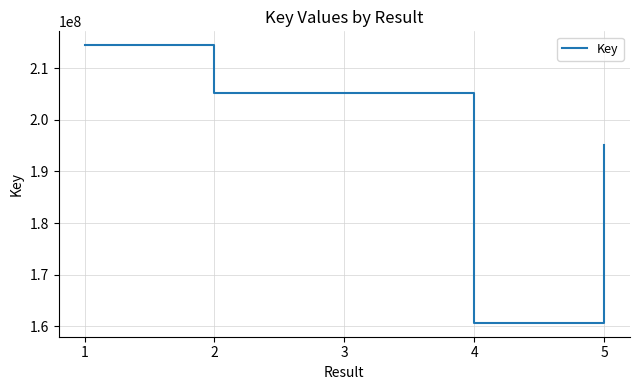

What is the sum of all values?

980592250